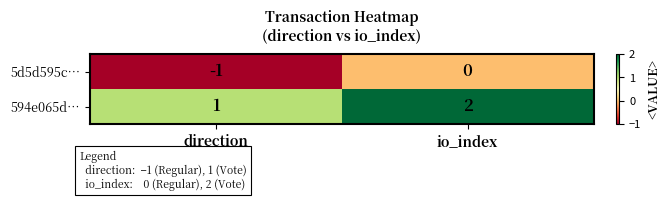

Is it true that 594e065d… equals 2 at direction?

False